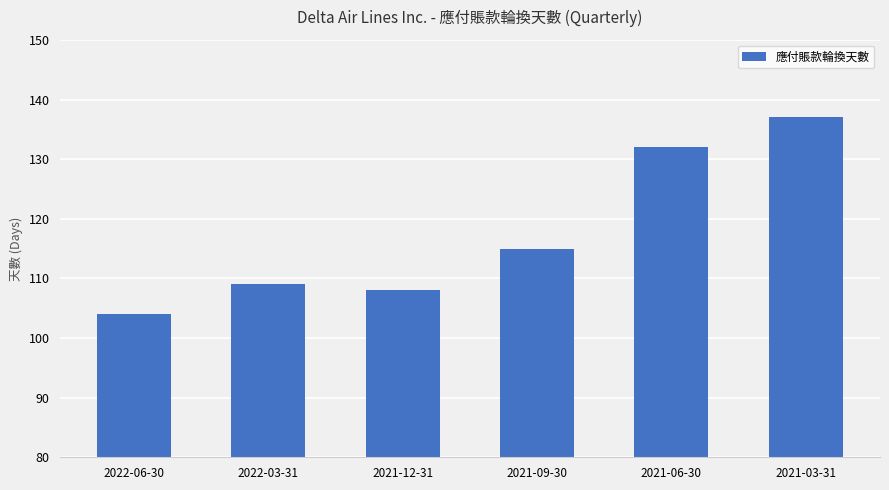

Are the bars horizontal?

No